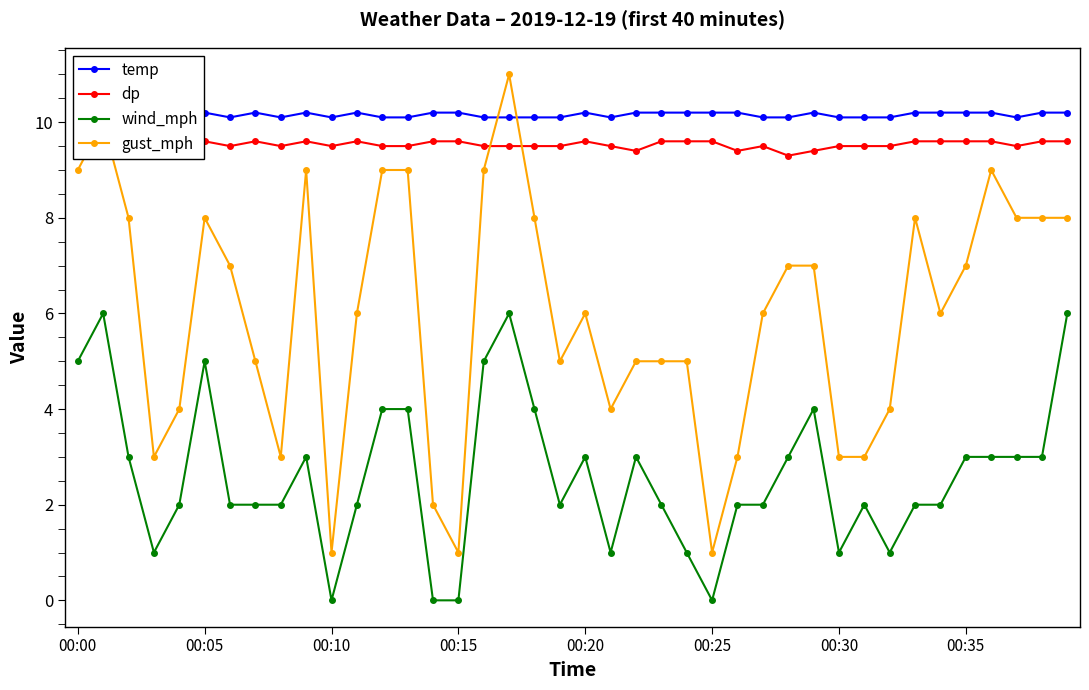

What are all the series names shown in the legend?

temp, dp, wind_mph, gust_mph